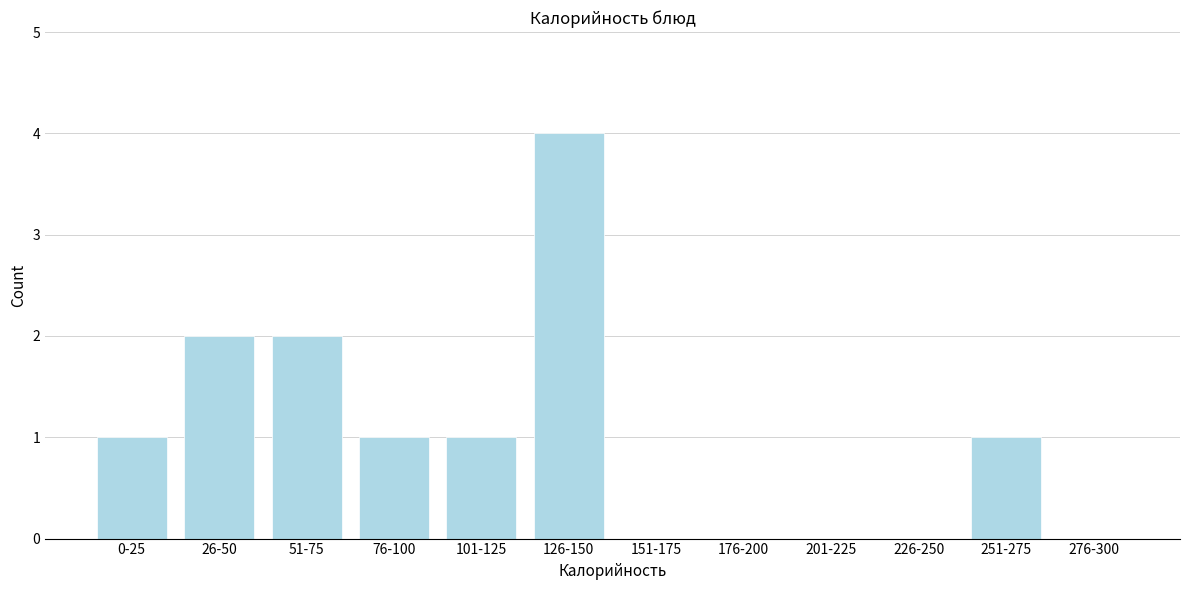

Reading left to right, extract all data points from this chart.

0-25=1	26-50=2	51-75=2	76-100=1	101-125=1	126-150=4	151-175=0	176-200=0	201-225=0	226-250=0	251-275=1	276-300=0